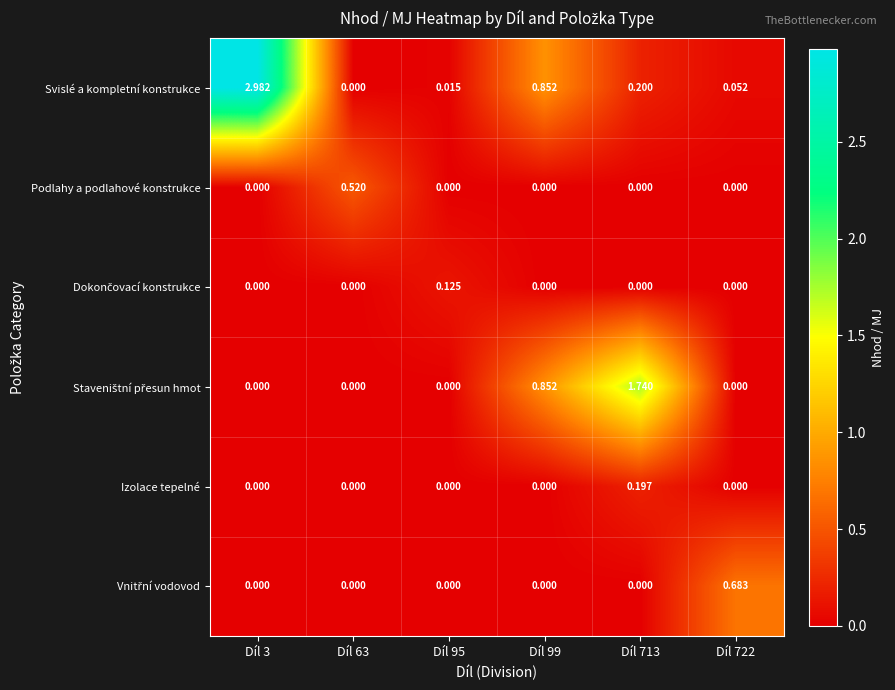

How many categories are shown in the chart?

6